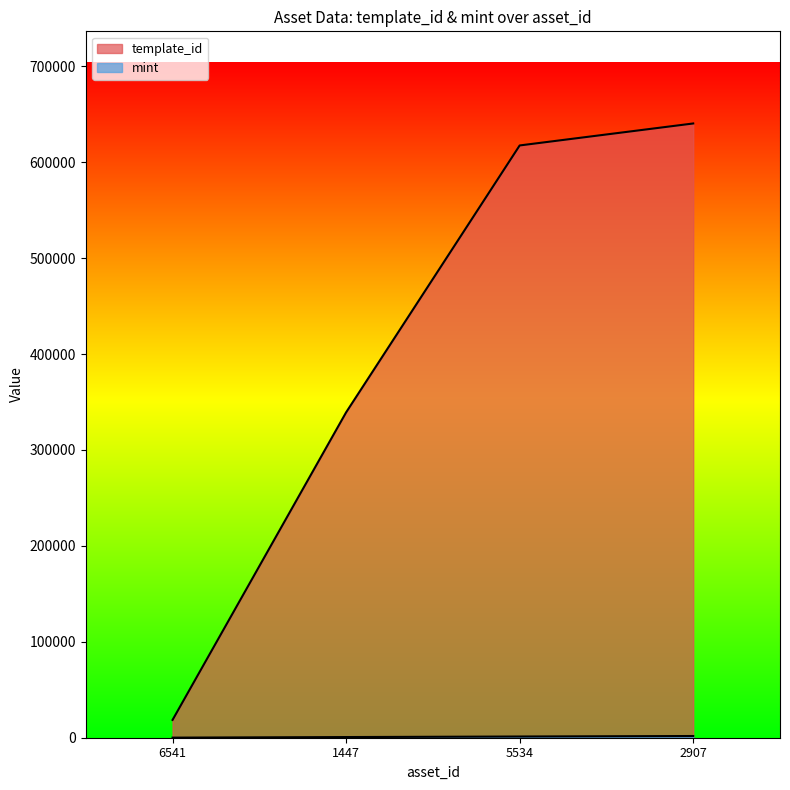

What is the sum of the template_id values at 6541 and 5534?

636089